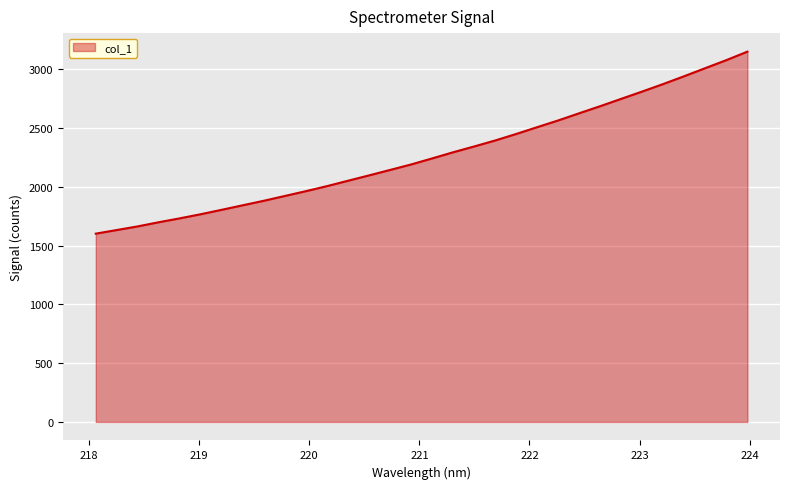

What is the minimum value shown in the chart?

1602.4